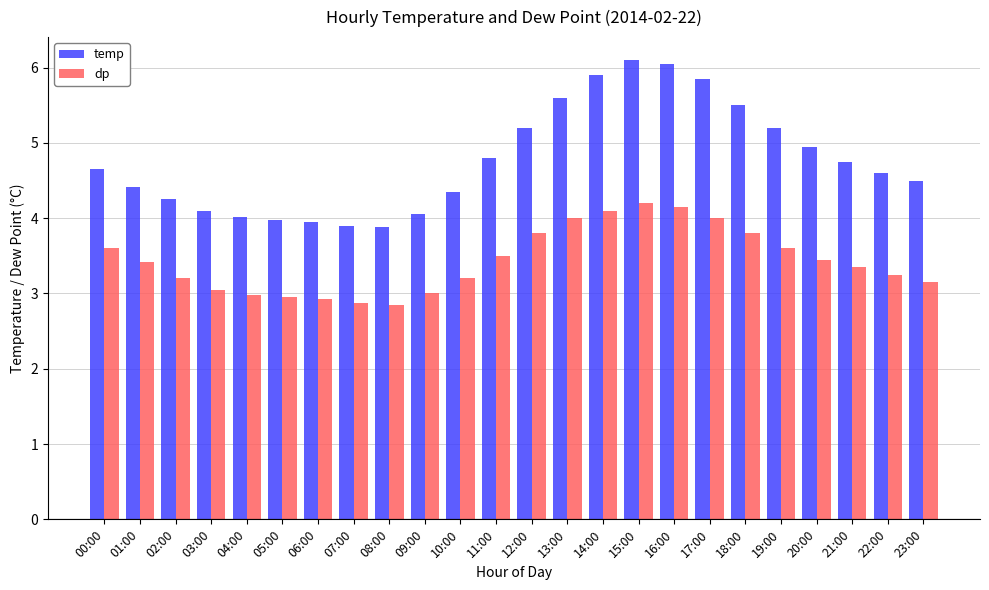

What is the greatest value displayed?

6.1